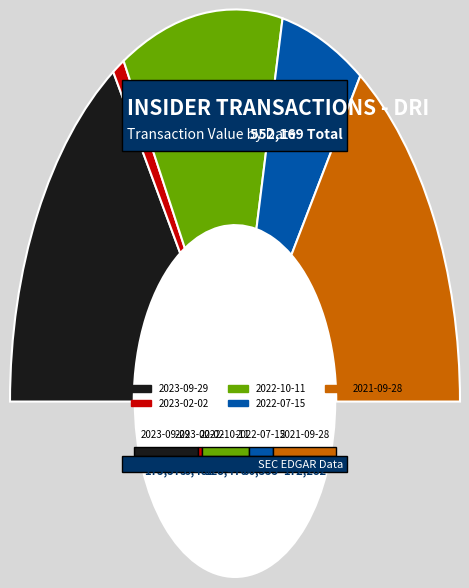

Does 2022-07-15 represent more than half of the total?

No